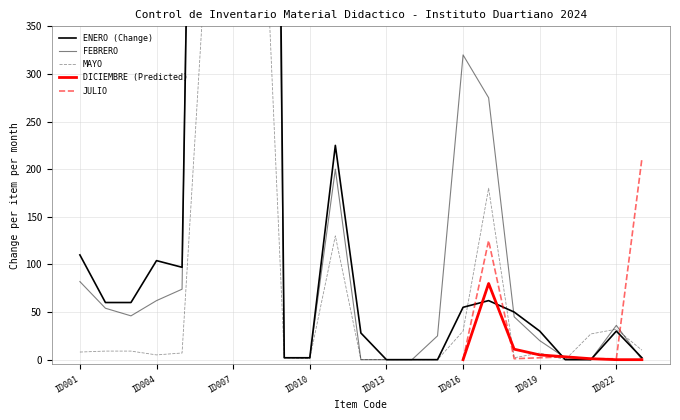

The value of DICIEMBRE (Predicted) at ID022 is 0. True or false?

True